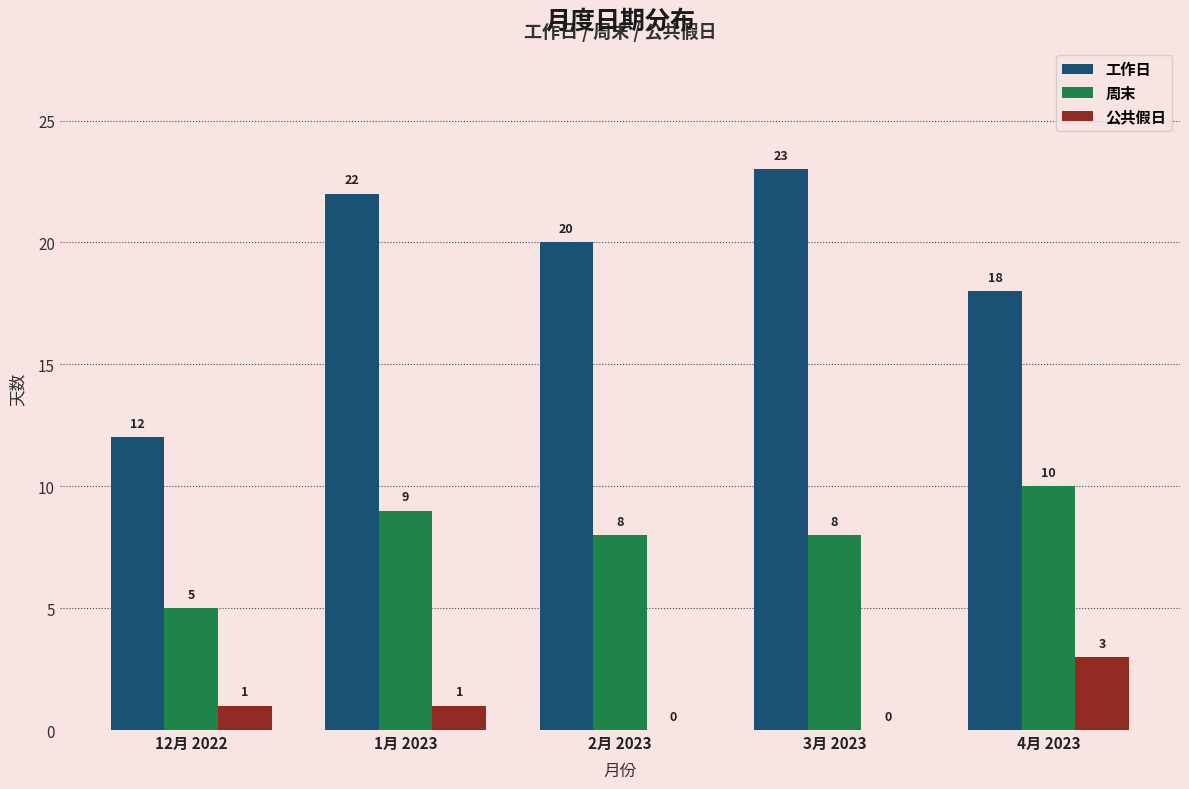

What is the sum of all 公共假日 values?

5